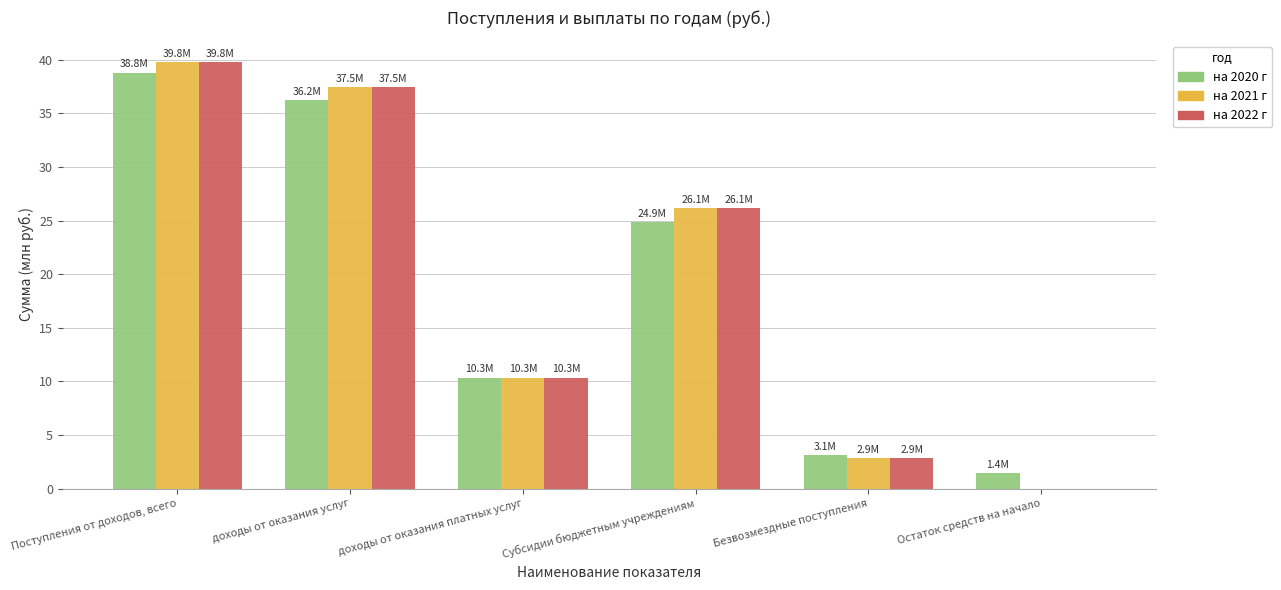

How many categories are shown in the chart?

6